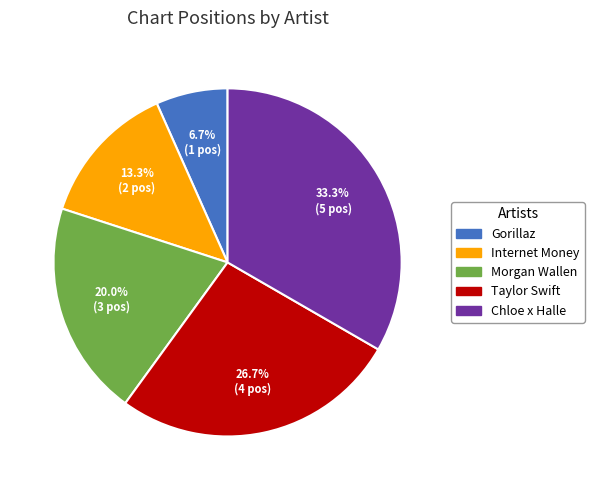

To the nearest percent, what percentage of the pie is Internet Money?

13%